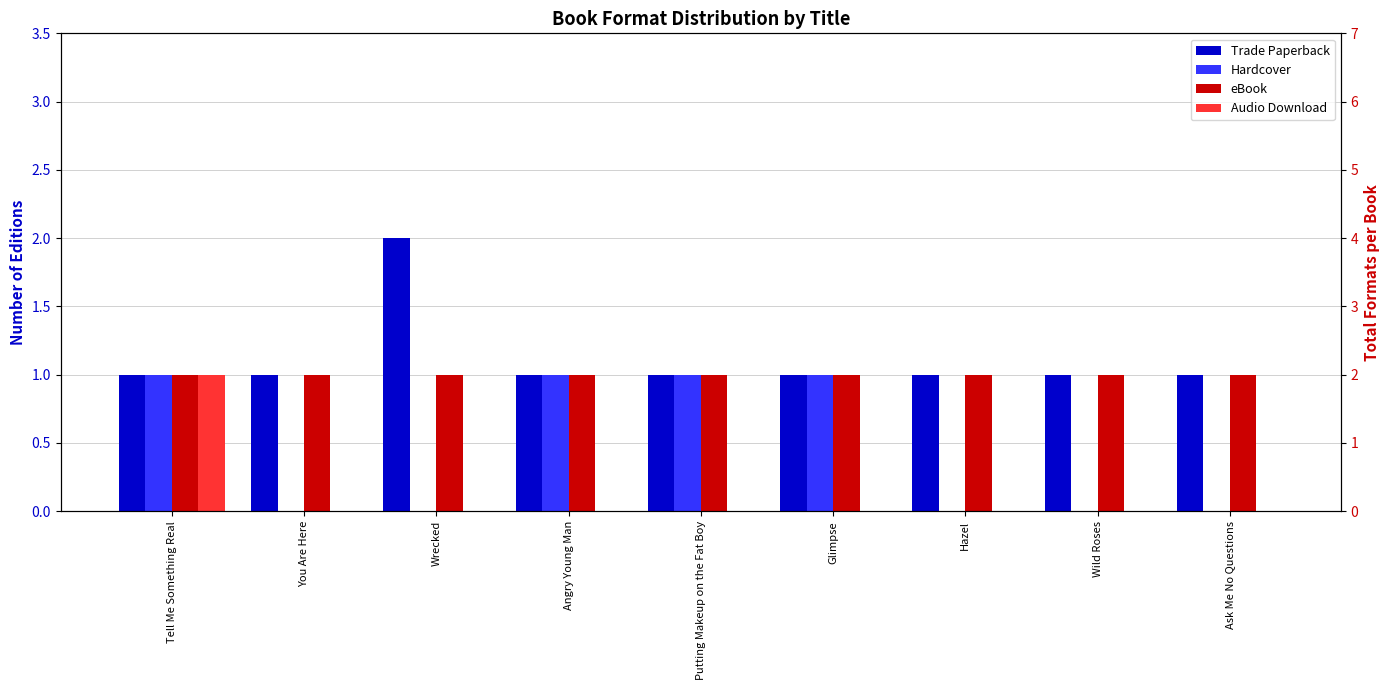

What position from the left is Glimpse?

6